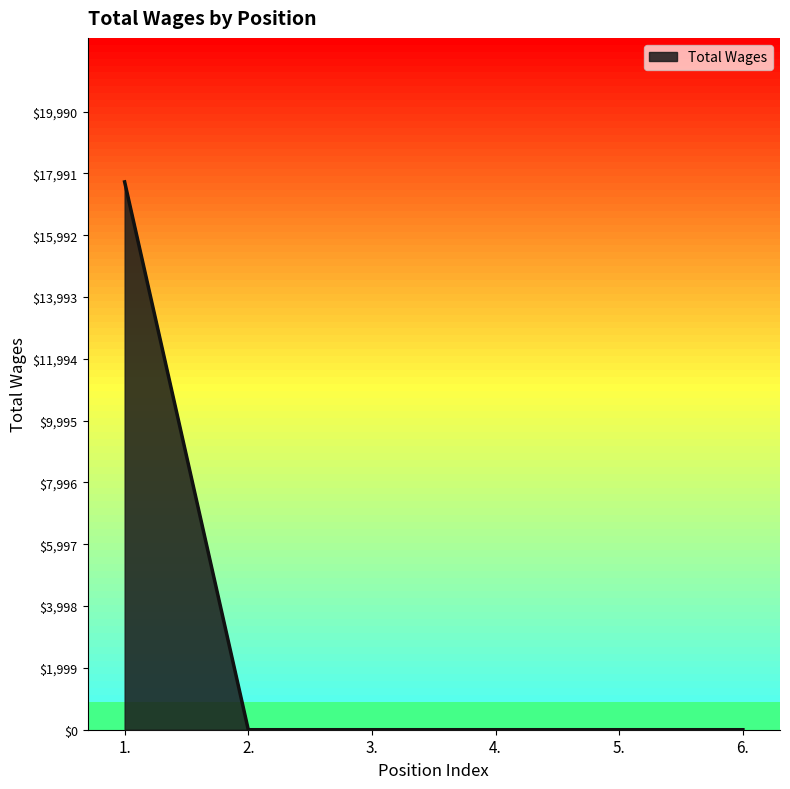

Does the chart display data point markers on the line(s)?

No